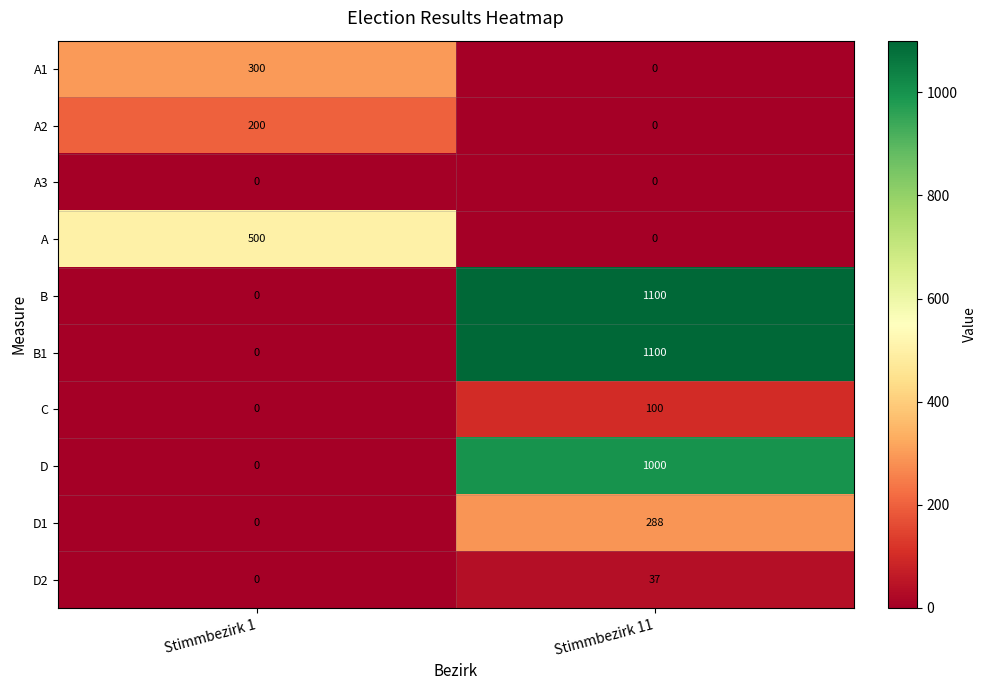

What is the highest value of the D2 series?

37